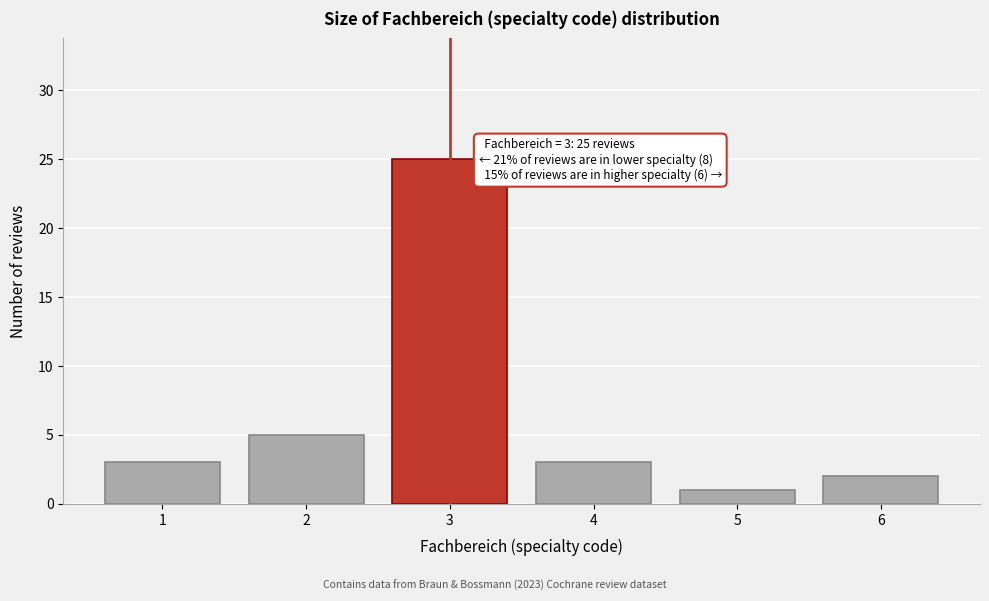

Reading left to right, what are all the values shown in this chart?

1=3	2=5	3=25	4=3	5=1	6=2